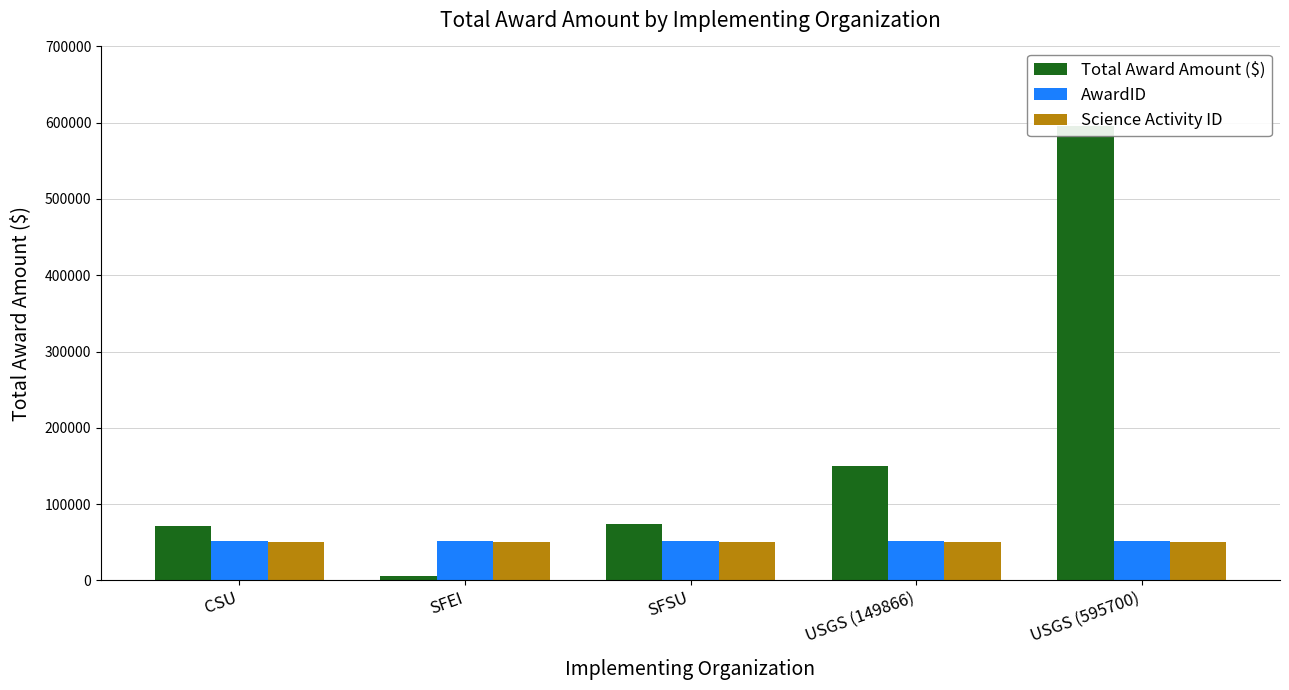

Which series has the largest range (max minus min)?

Total Award Amount ($)